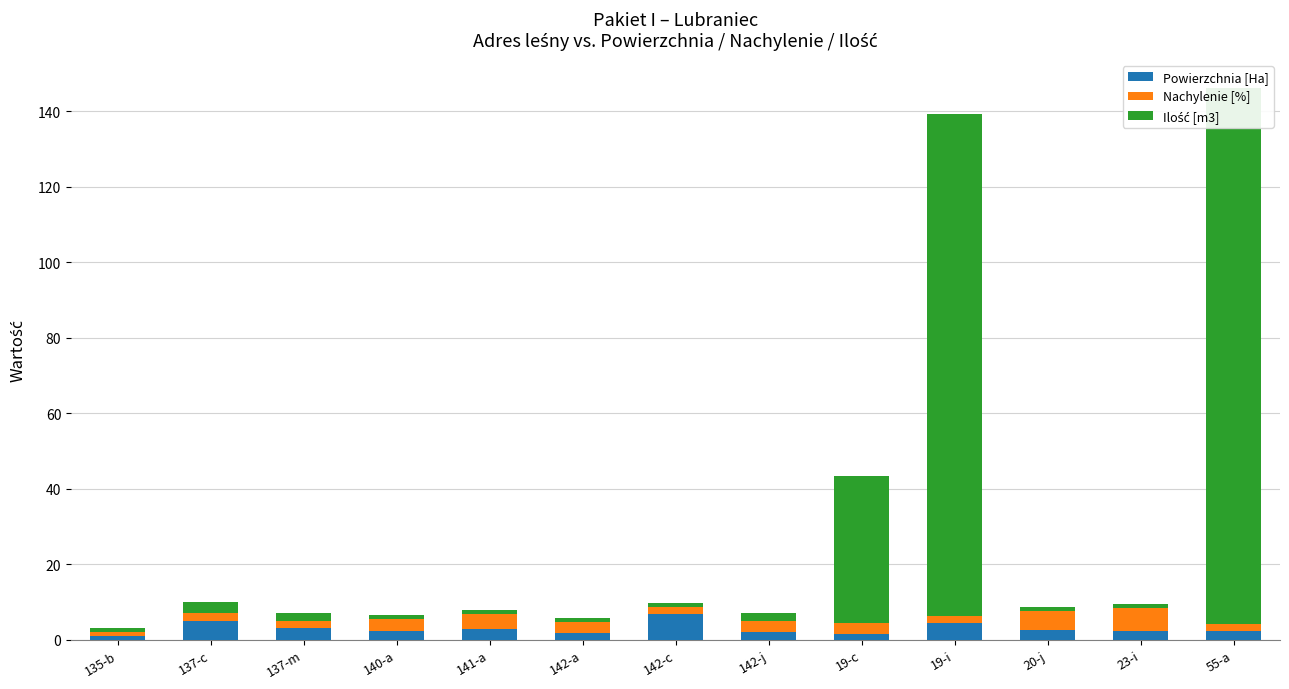

What position from the left is 141-a?

5